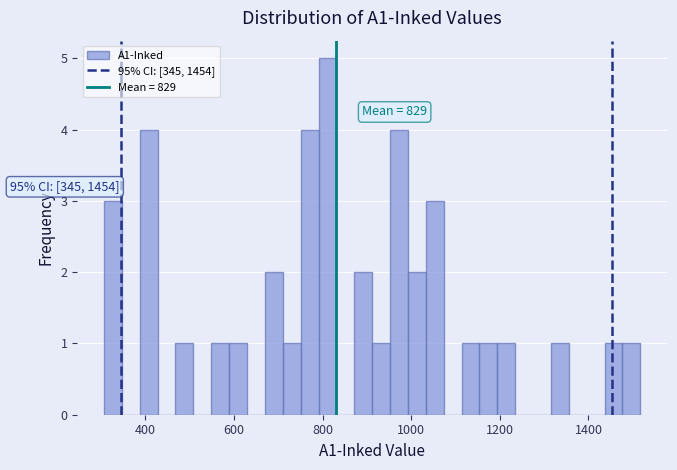

Read against the x-axis, roughly where is the centre of the tallest bar?

820